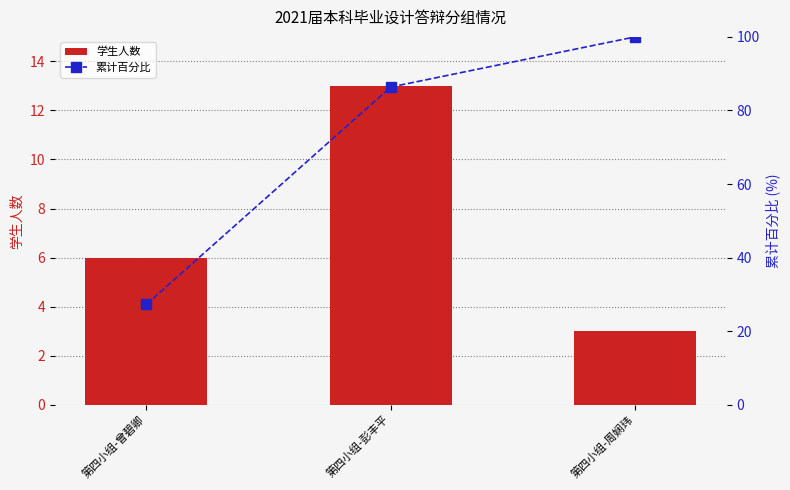

Reading left to right, extract all data points from this chart.

学生人数: 6.0	13.0	3.0
累计百分比: 27.3	86.4	100.0